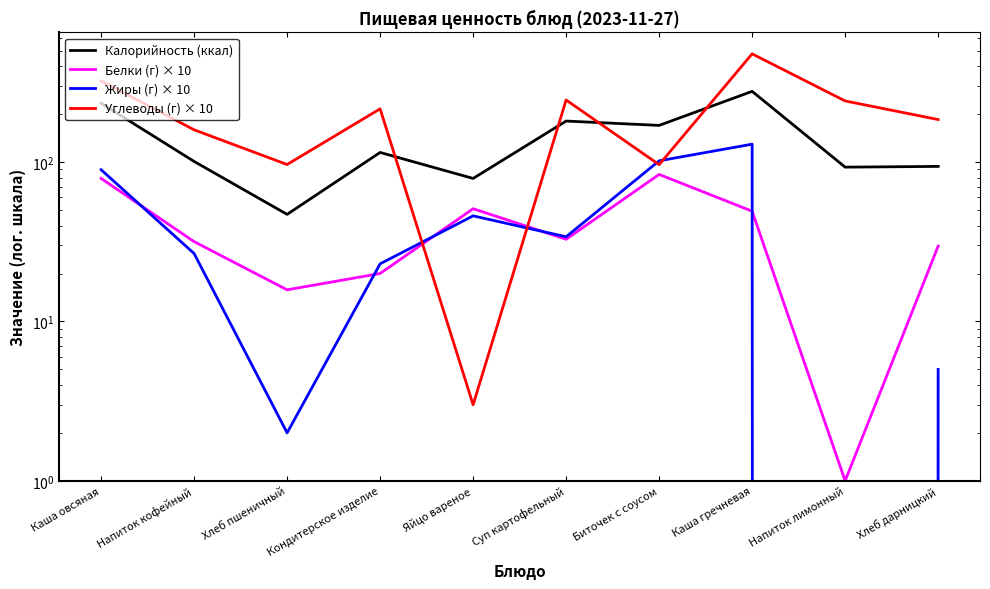

Is it true that Углеводы (г) × 10 equals 242.0 at Напиток лимонный?

True